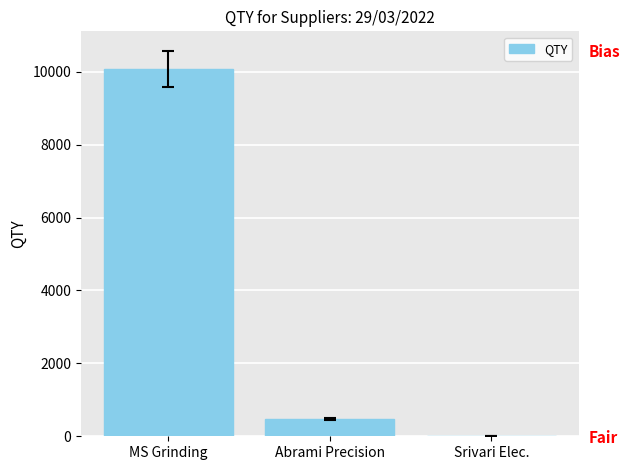

Between MS Grinding and Srivari Elec., which is larger?

MS Grinding